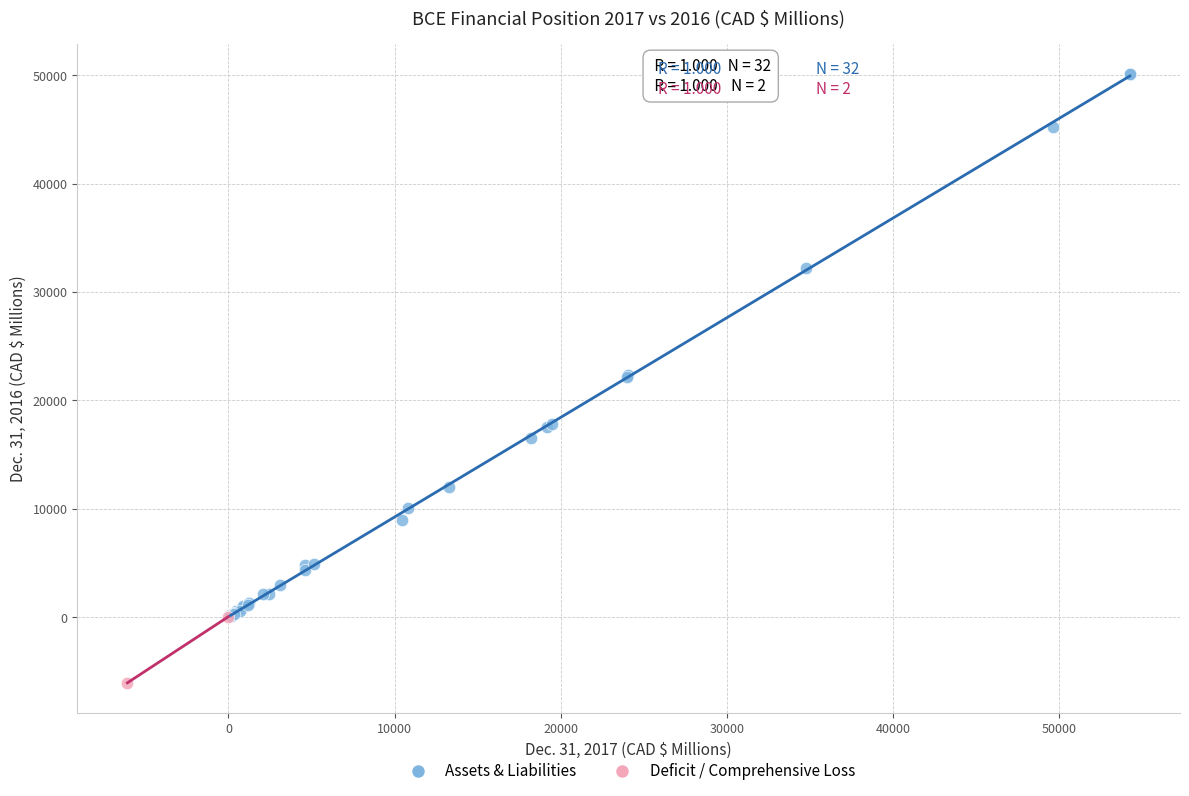

Which series reaches the maximum Y coordinate?

Assets & Liabilities